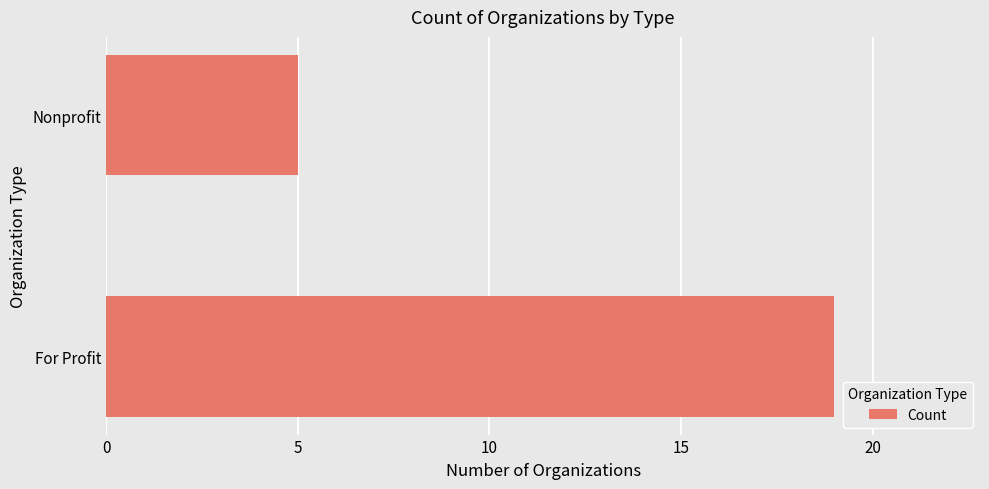

What is the difference between the maximum and minimum values?

14